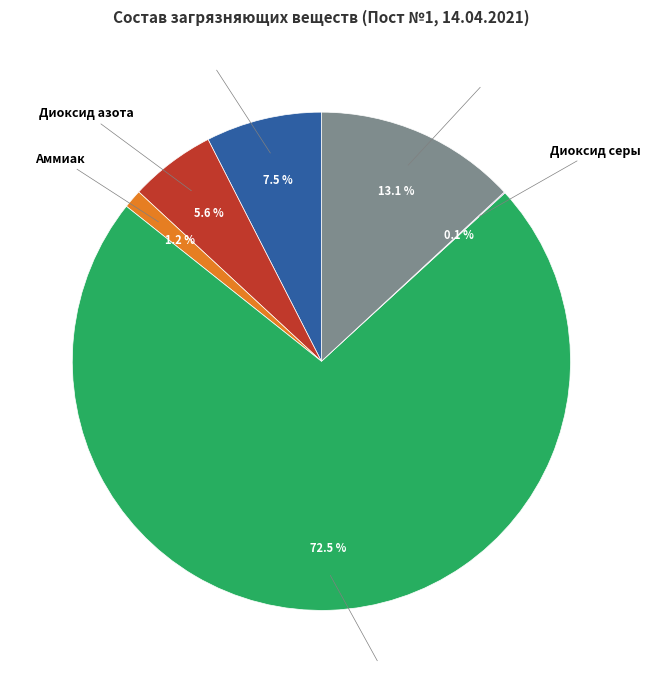

What is the largest slice in the pie chart?

Оксид углерода